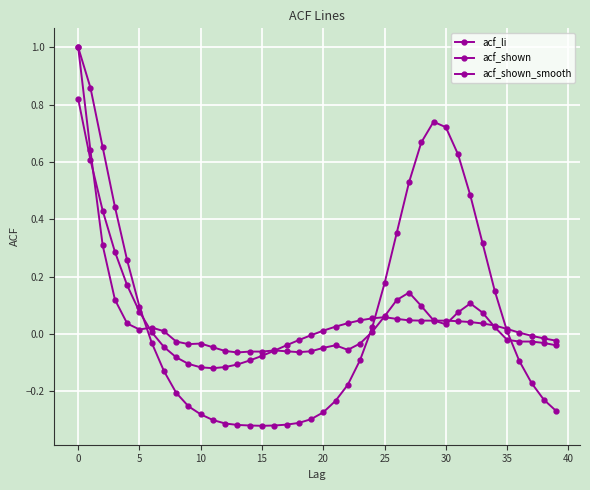

Does the chart have visible grid lines?

Yes